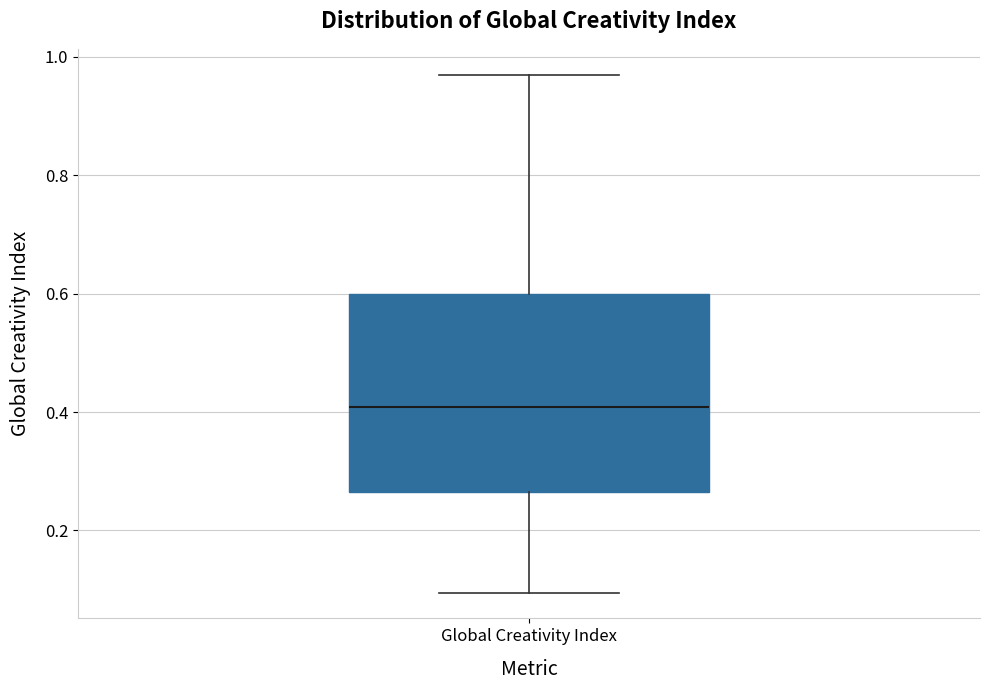

Transcribe this box plot: give where the median line is, the range the box spans, and where the two whiskers end, as read against the y-axis. The values are not printed on the chart, so give them approximately, as read against the axis.

median 0.40, box 0.26 to 0.60, whiskers 0.10 to 0.98